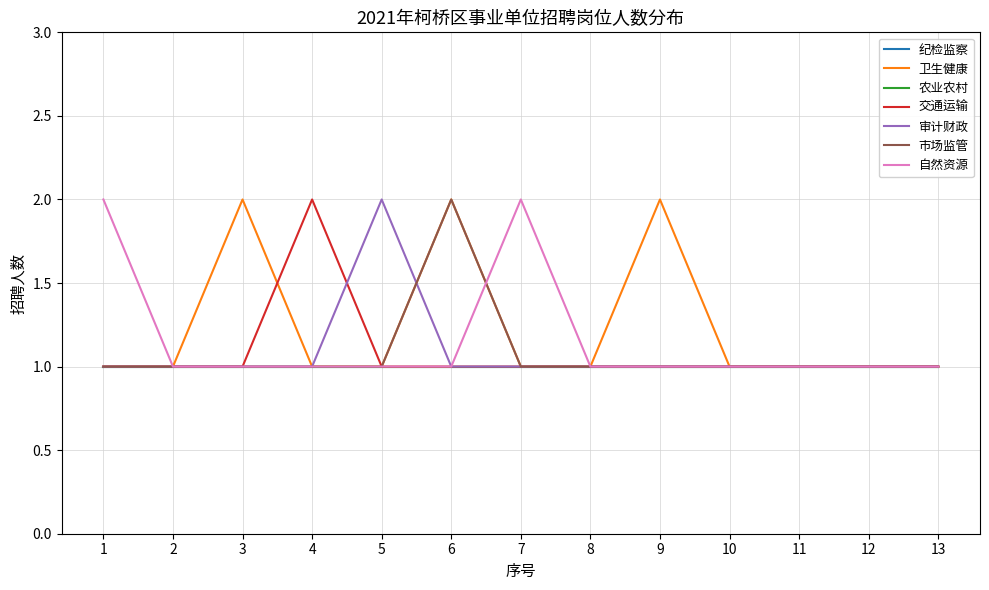

Is this an area chart (filled region under the line)?

No